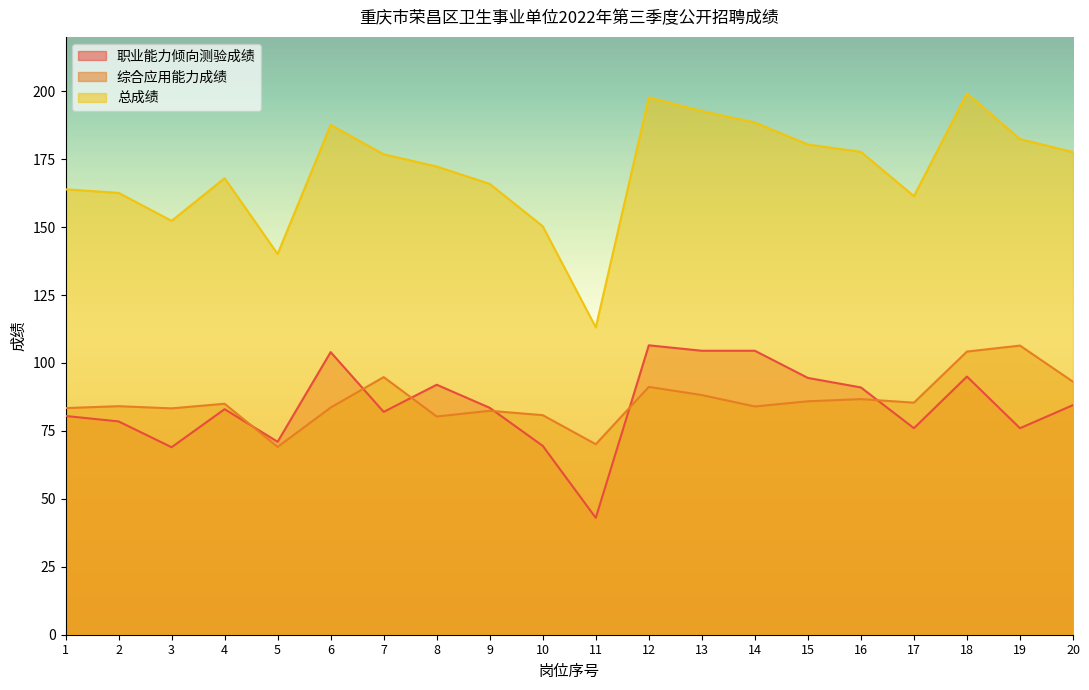

Which series has the largest range (max minus min)?

总成绩